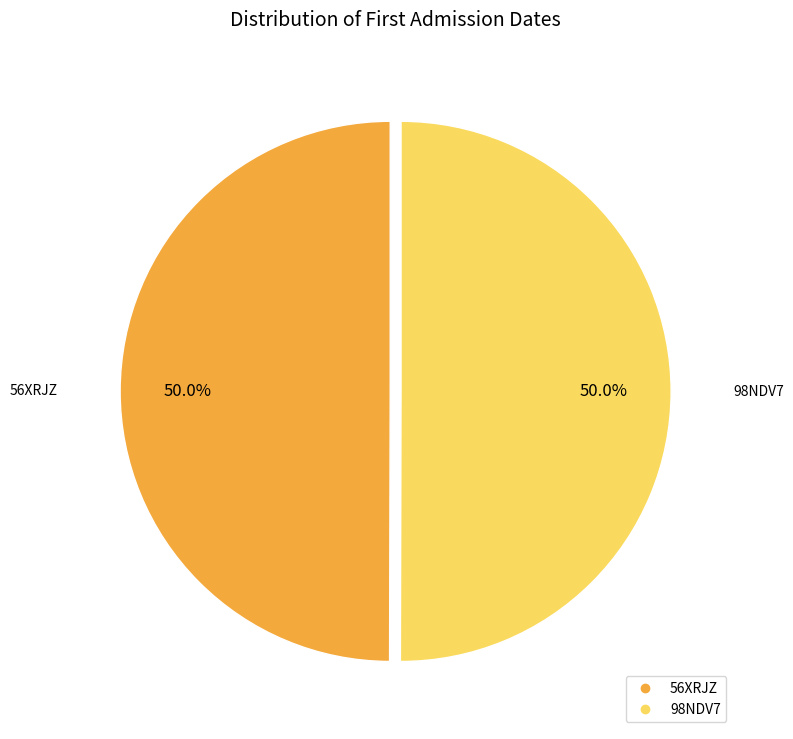

True or false: 56XRJZ accounts for 50% of the total.

True